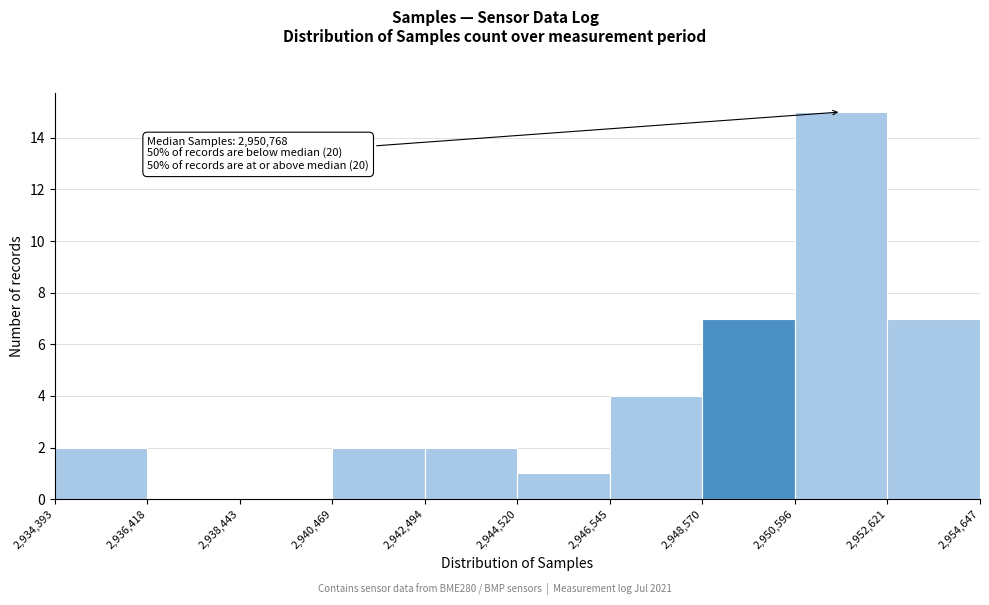

Over which range of the x-axis is the bar tallest?

2,950,596 to 2,952,621